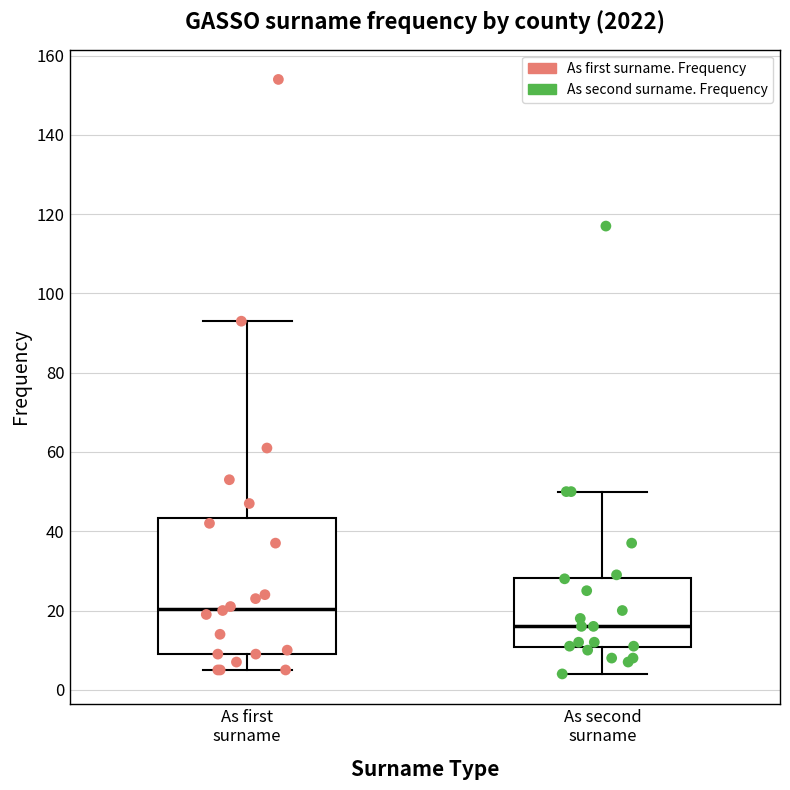

Reading left to right, transcribe this box plot: for each box, give where its median line is, the range the box spans, and where its two whiskers end, as read against the y-axis. The values are not printed on the chart, so give them approximately, as read against the axis.

As first surname: median 20, box 10 to 44, whiskers 6 to 94
As second surname: median 16, box 10 to 28, whiskers 4 to 50